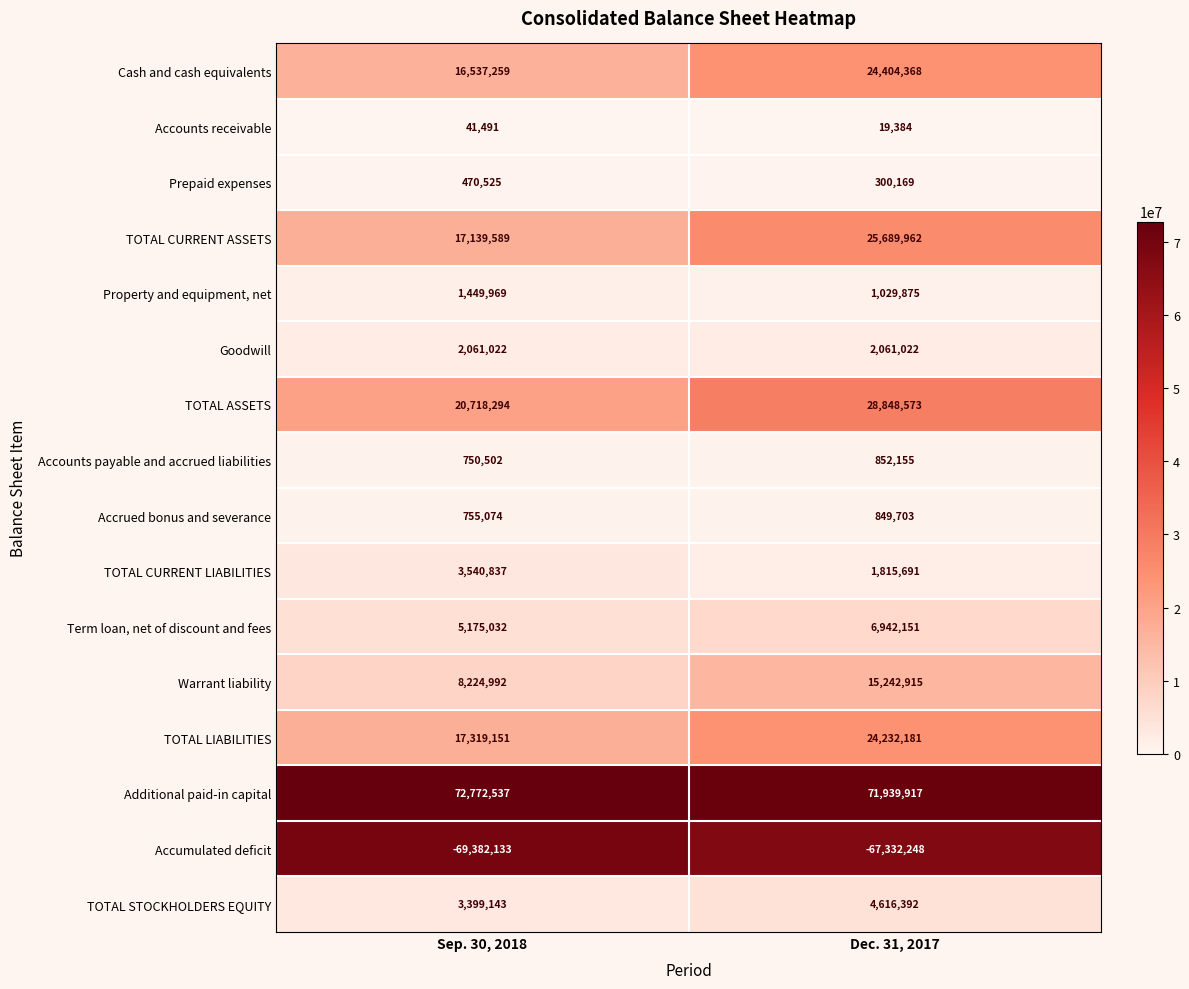

The value of Prepaid expenses at Sep. 30, 2018 is 470525. True or false?

True